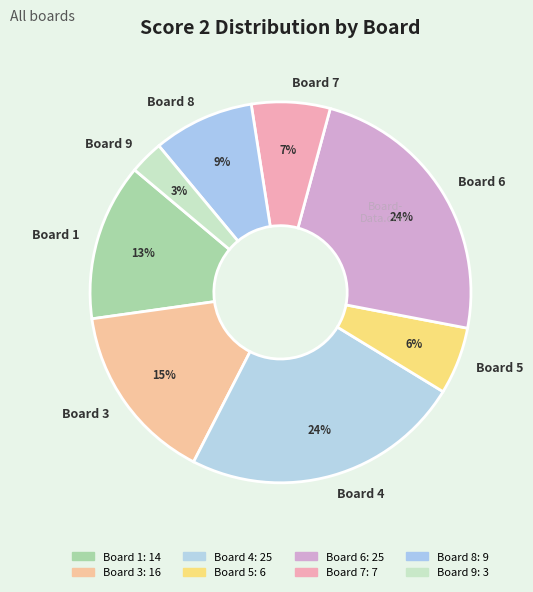

To the nearest percent, what is the difference between the Board 9 and Board 7 slice percentages?

4%